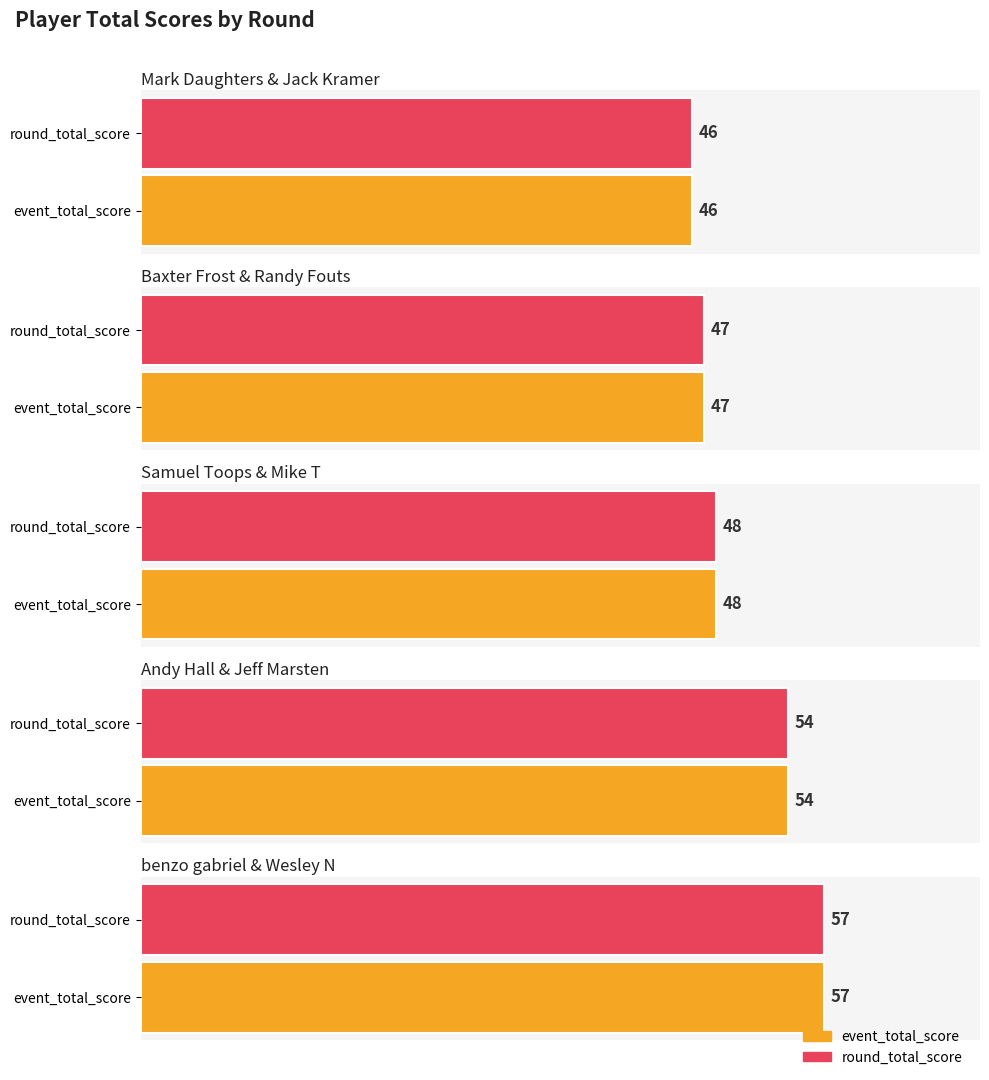

What is the minimum value for round_total_score?

46